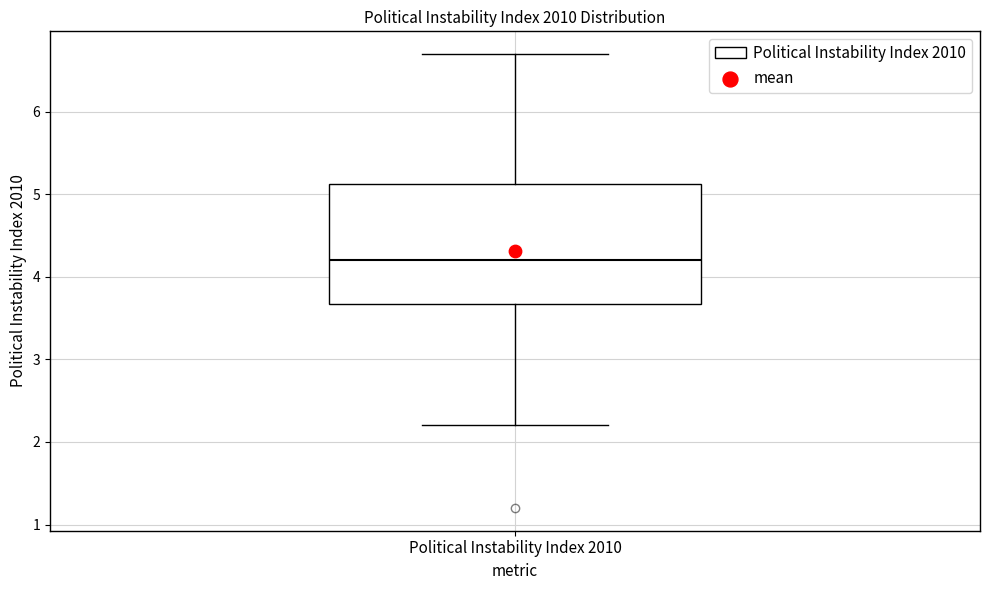

Where does the lower whisker of the box for Political Instability Index 2010 end on the y-axis? The values are not printed on the chart, so give them approximately, as read against the axis.

2.2